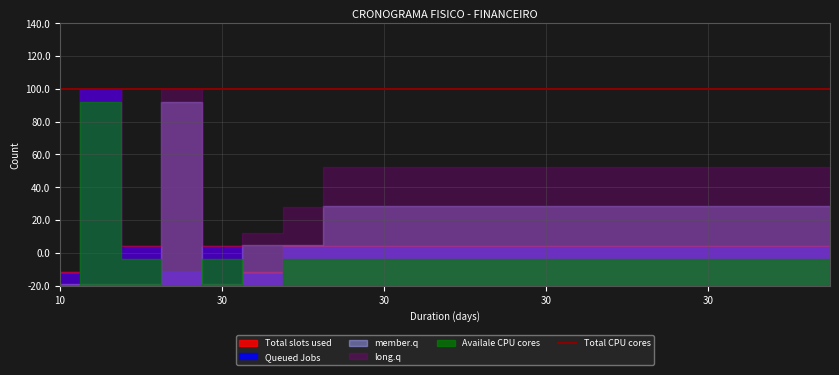

What is the total value across all series at 60?

240